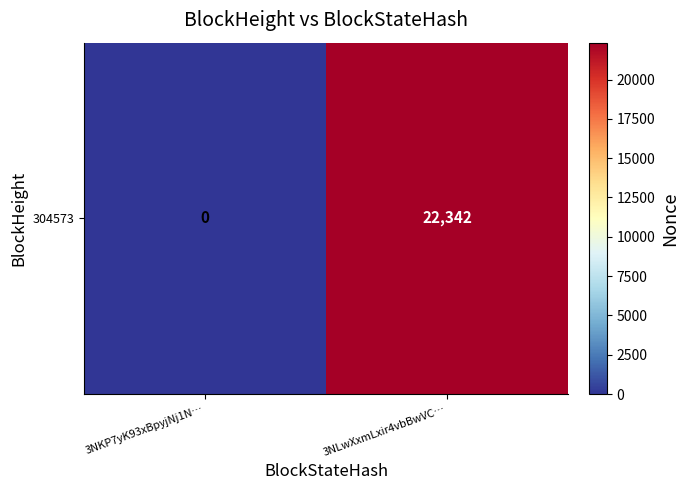

What is the difference between the maximum and minimum values?

22342